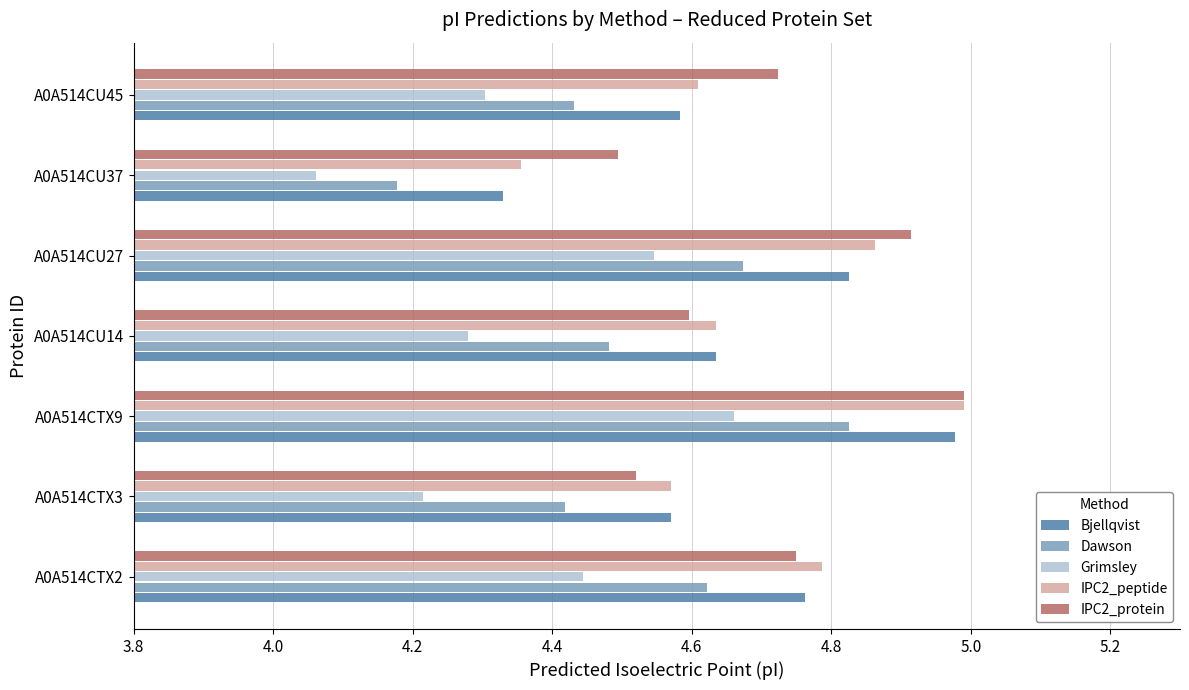

At which label is Grimsley closest to 4?

A0A514CU37